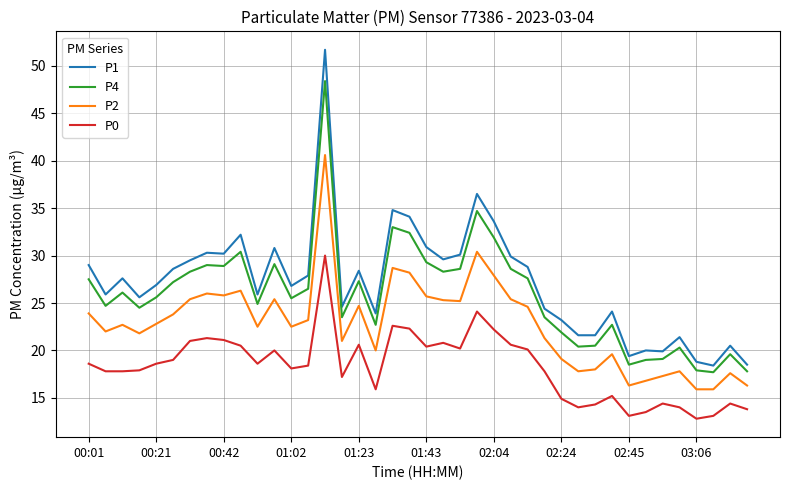

List the series in order of their peak value, highest first.

P1, P4, P2, P0